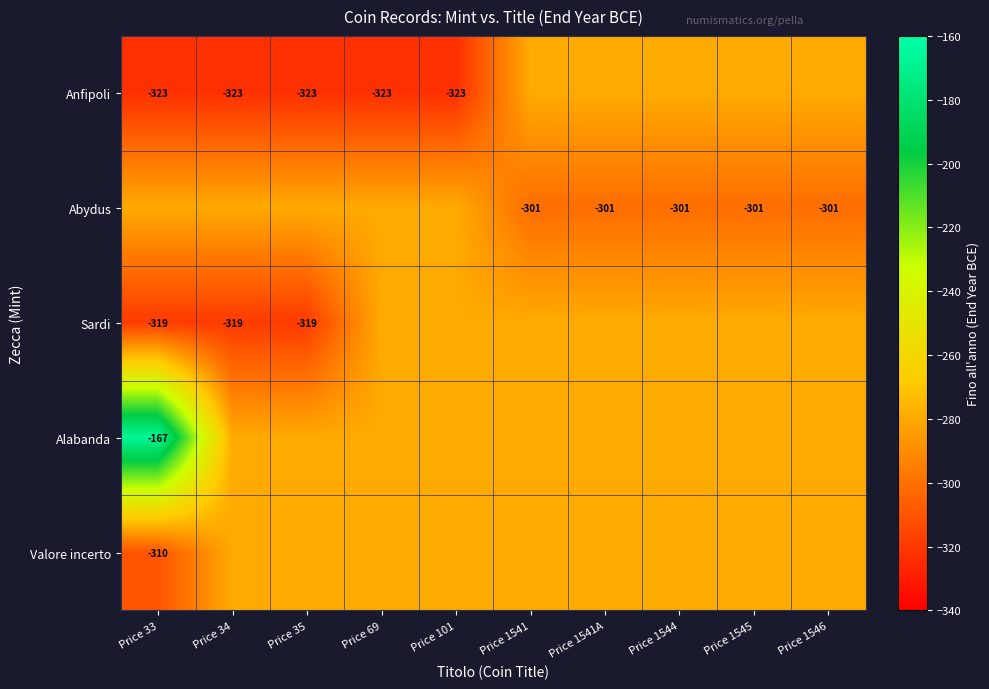

Is it true that Abydus equals -301 at Price 1541?

True